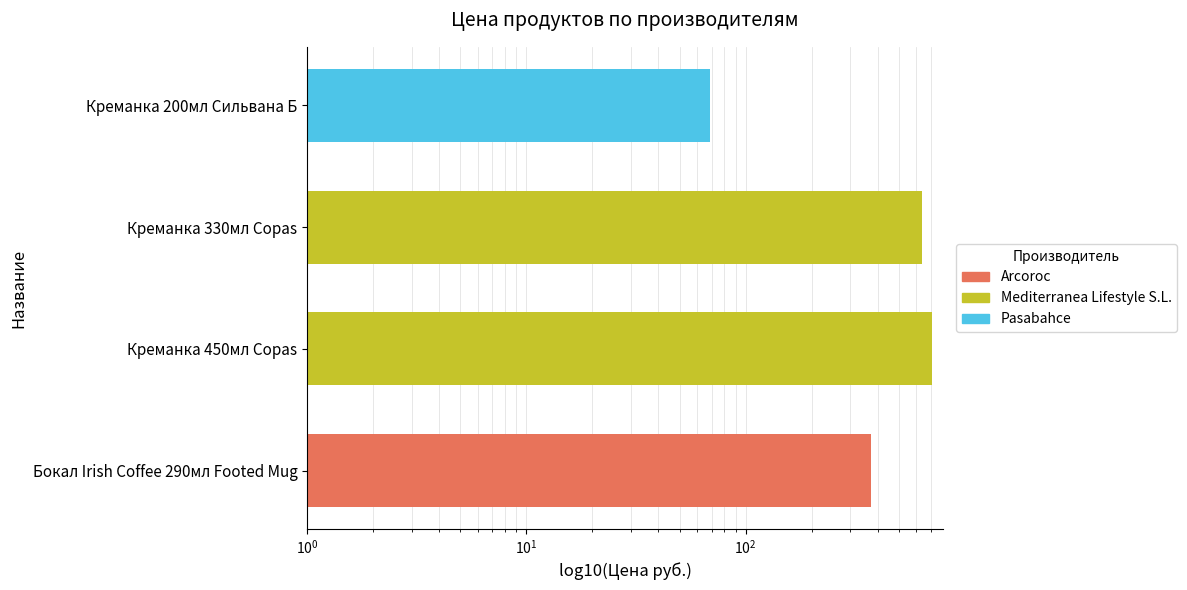

The value at Креманка 450мл Copas is 706. True or false?

True